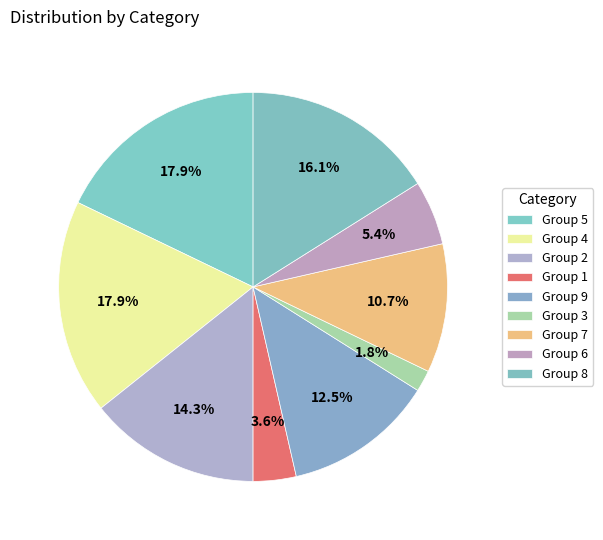

How many slices are in this pie chart?

9